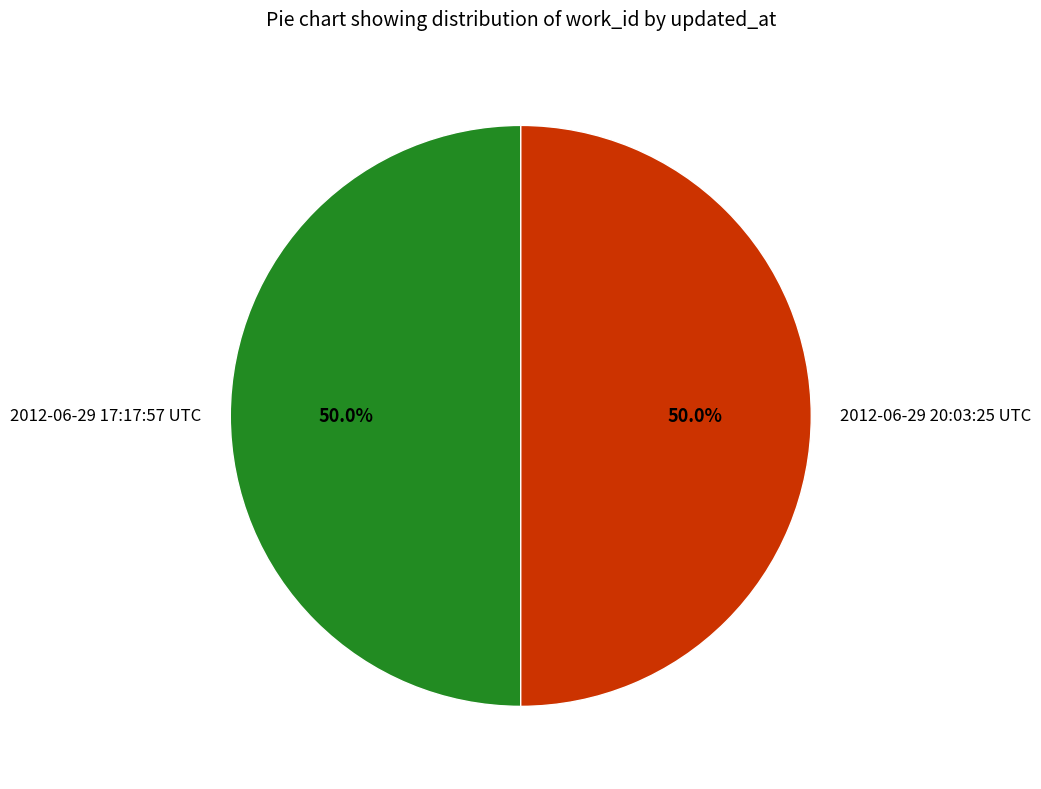

To the nearest percent, what is the average slice percentage?

50%